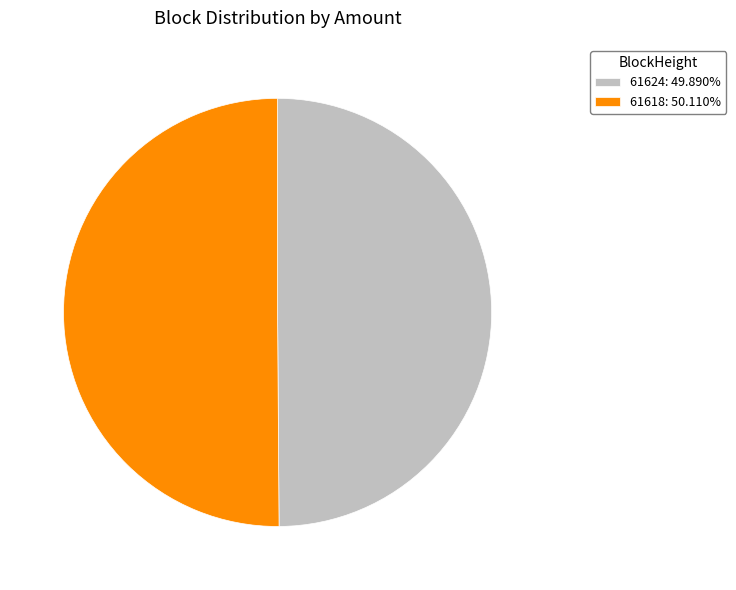

Do 61624: 49.890% and 61618: 50.110% together represent more than half of the pie?

Yes